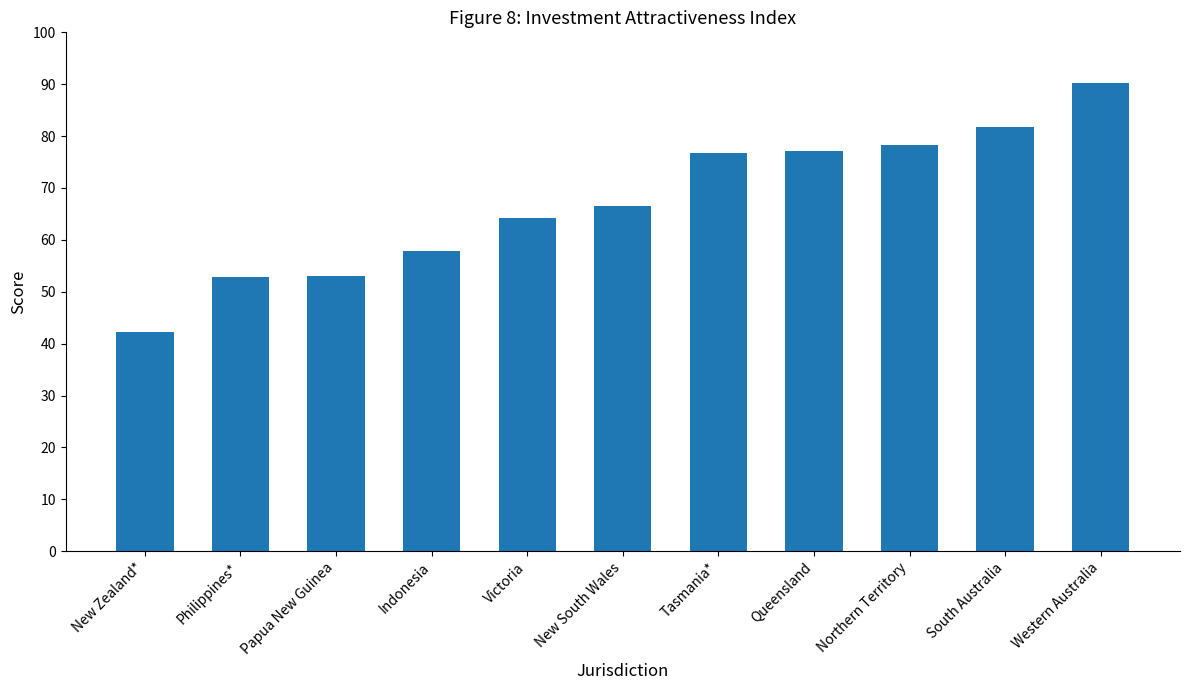

The value at Victoria is 64.1. True or false?

True